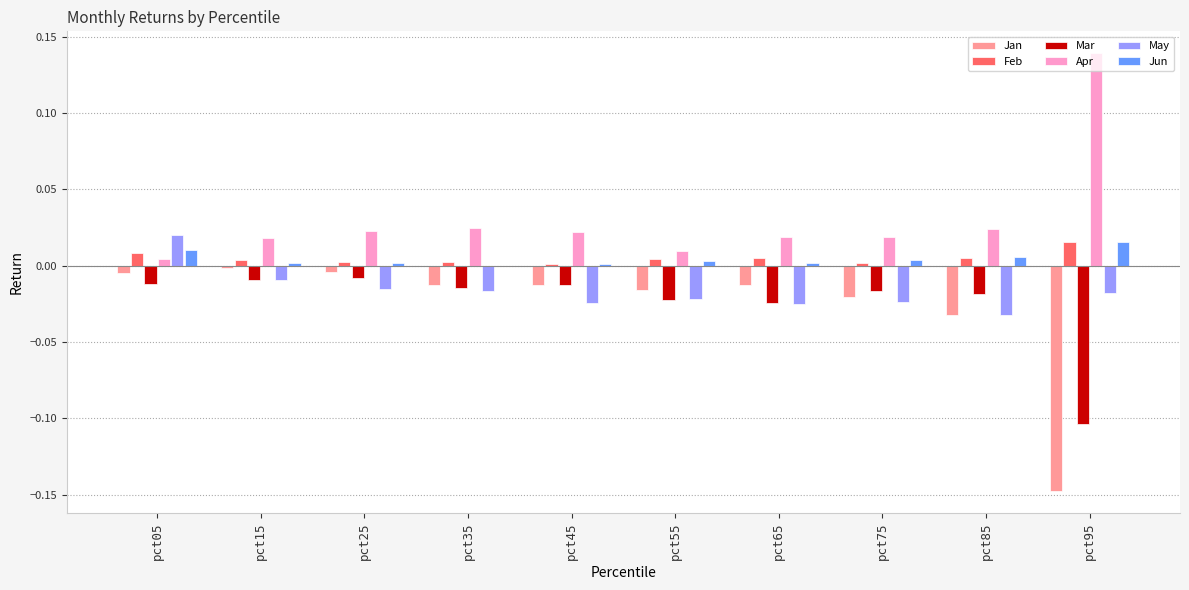

True or false: Jun has a value of 0.0 at pct75.

True